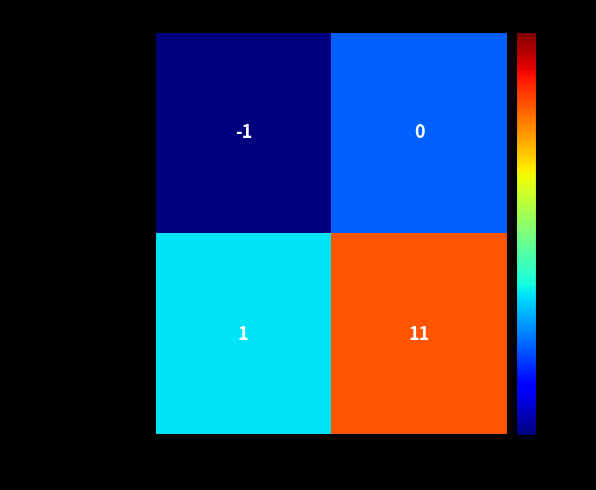

Which category has the highest value in the e8496b49...bfd21ce series?

io_index